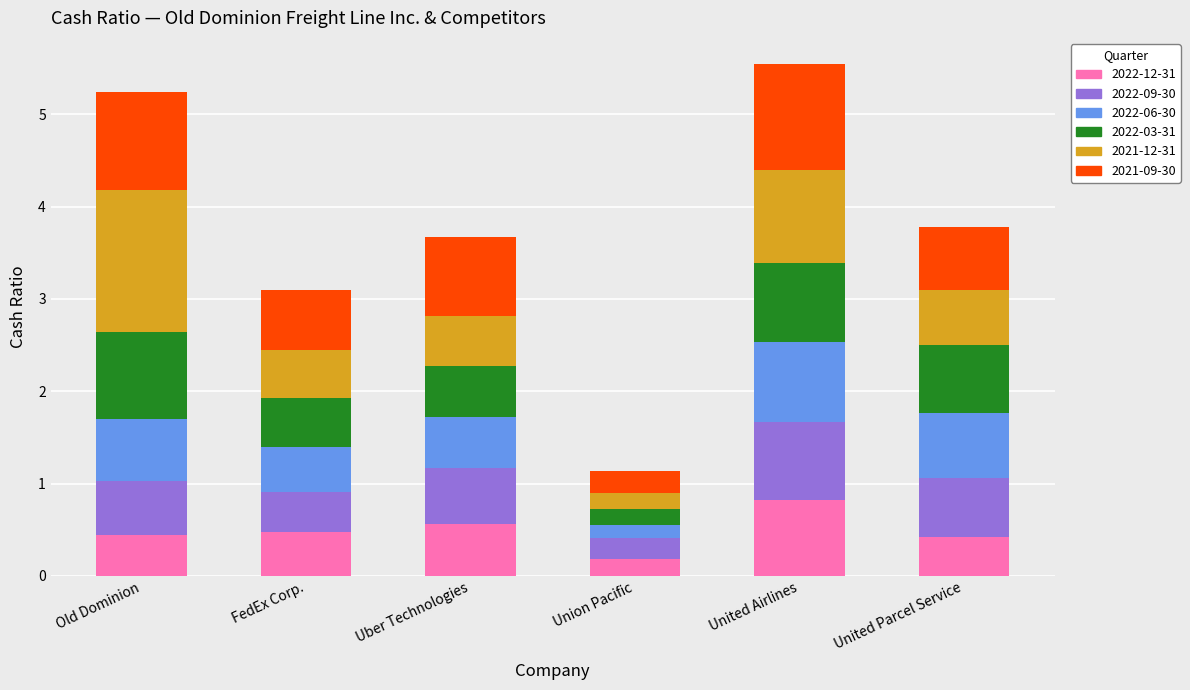

At which label does 2022-12-31 reach its peak?

United Airlines